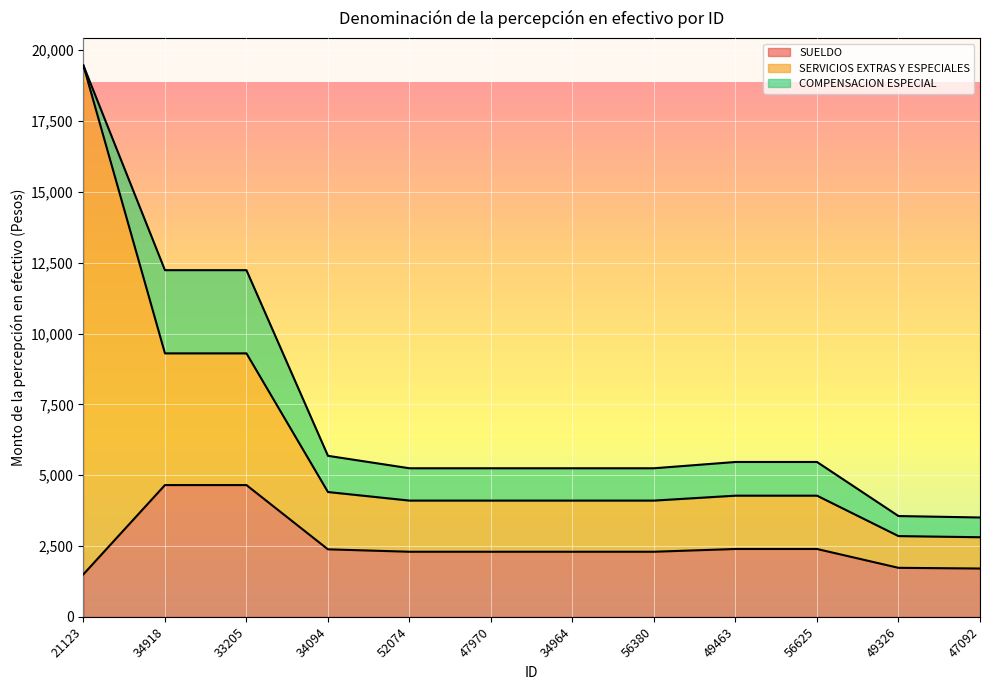

True or false: SUELDO and SERVICIOS EXTRAS Y ESPECIALES cross at least once.

False